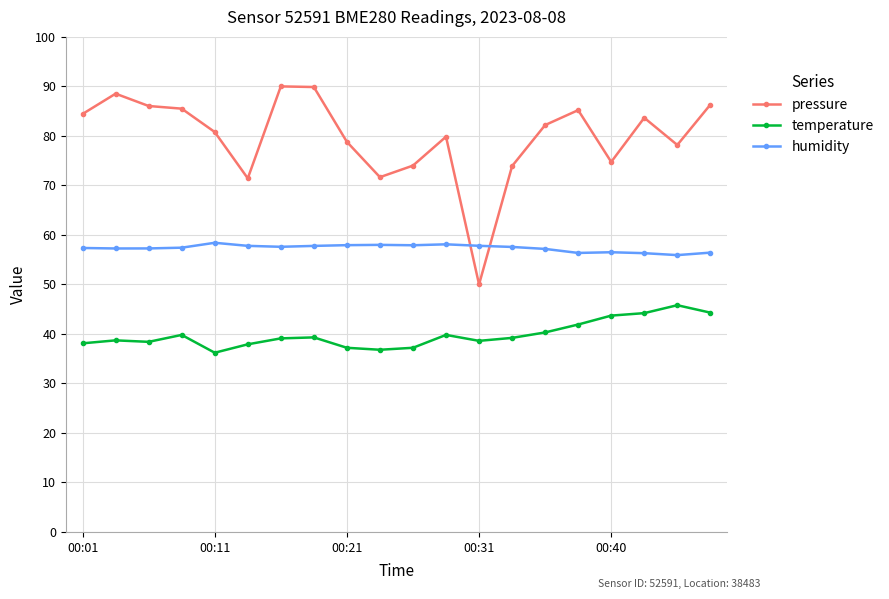

What is the maximum value shown in the chart?

90.0